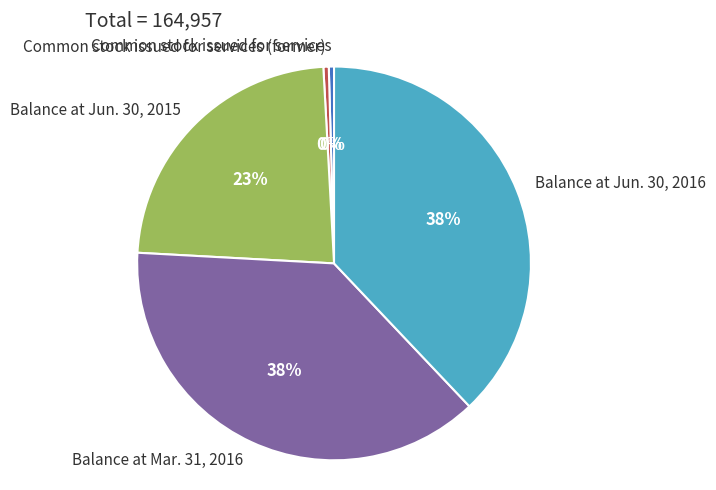

Is the sum of Balance at Jun. 30, 2016 and Balance at Mar. 31, 2016 greater than half?

Yes